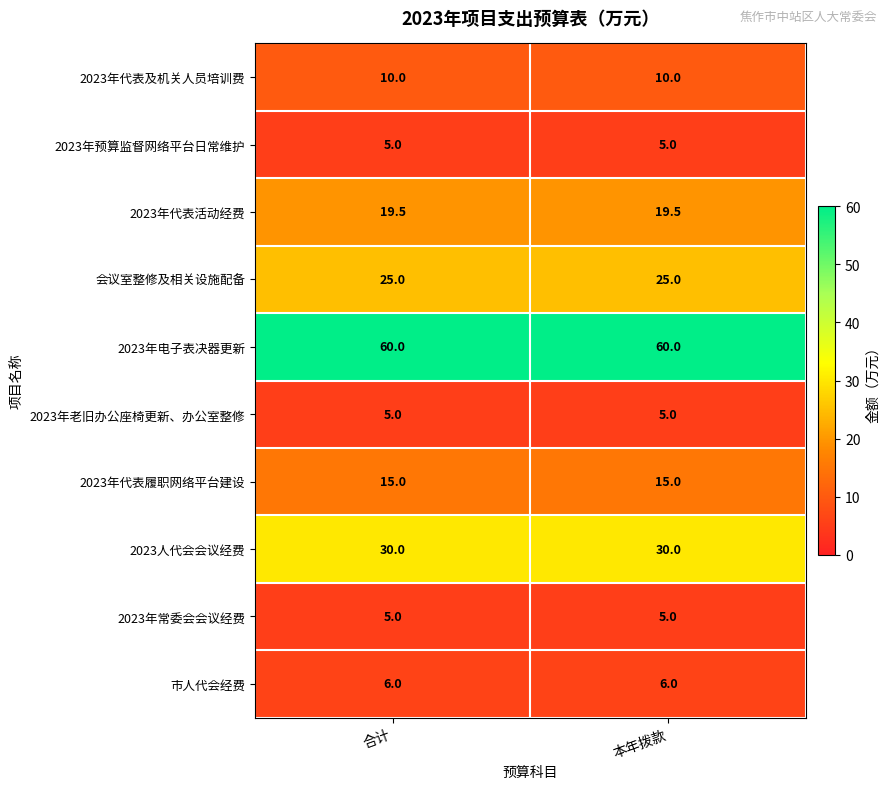

Reading left to right, what are all the values shown in this chart?

2023年代表及机关人员培训费: 10.0	10.0
2023年预算监督网络平台日常维护: 5.0	5.0
2023年代表活动经费: 19.5	19.5
会议室整修及相关设施配备: 25.0	25.0
2023年电子表决器更新: 60.0	60.0
2023年老旧办公座椅更新、办公室整修: 5.0	5.0
2023年代表履职网络平台建设: 15.0	15.0
2023人代会会议经费: 30.0	30.0
2023年常委会会议经费: 5.0	5.0
市人代会经费: 6.0	6.0